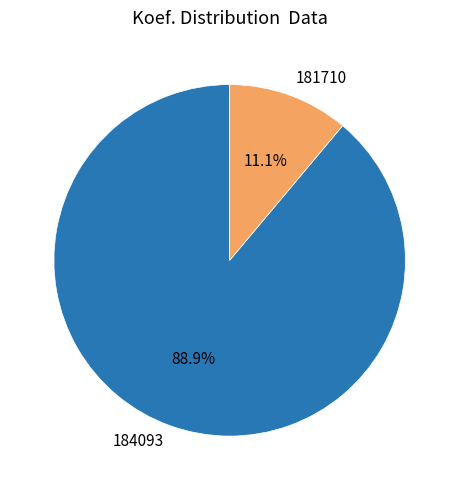

True or false: 184093 accounts for 89% of the total.

True